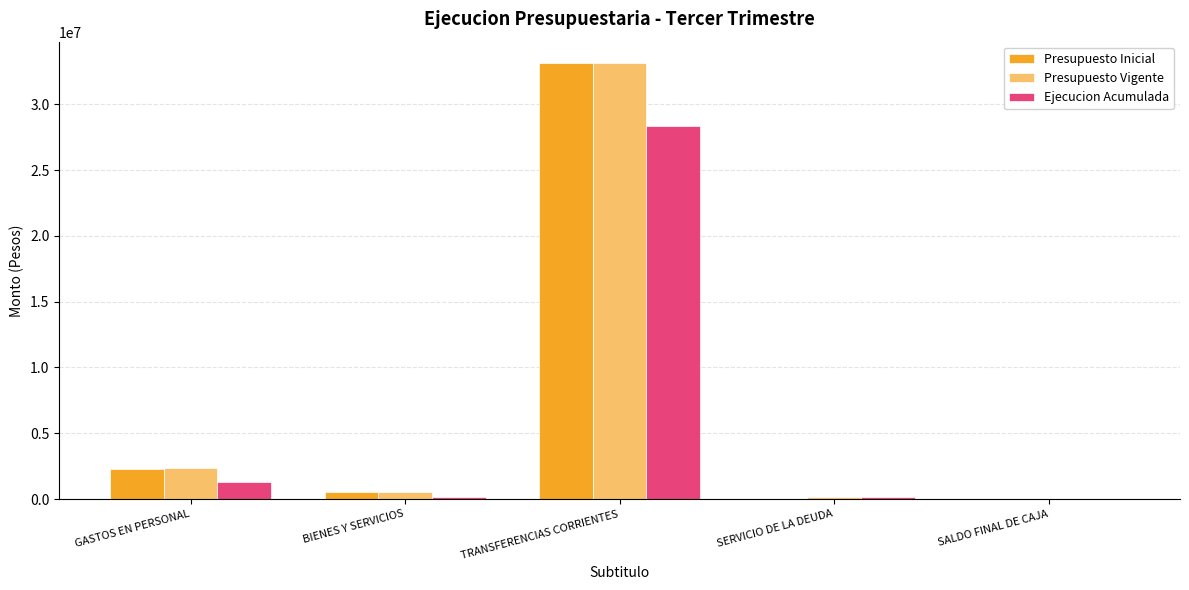

The Presupuesto Inicial series shows 2314473 at GASTOS EN PERSONAL. True or false?

True